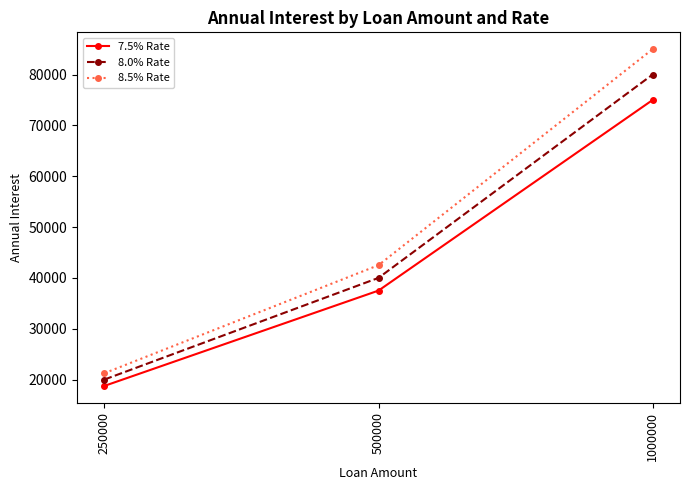

Count the 7.5% Rate values in the range 18750 to 75000.

3